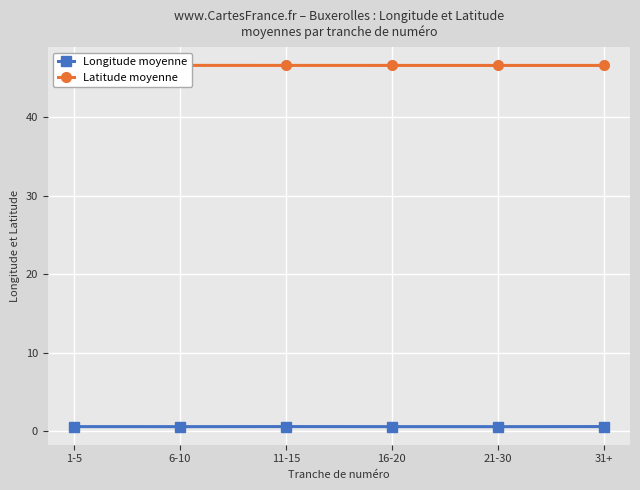

What are all the series names shown in the legend?

Longitude moyenne, Latitude moyenne